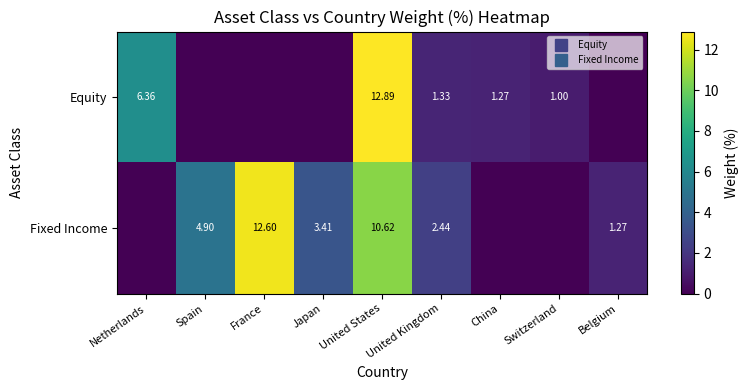

How many positive values does the Equity series have?

5